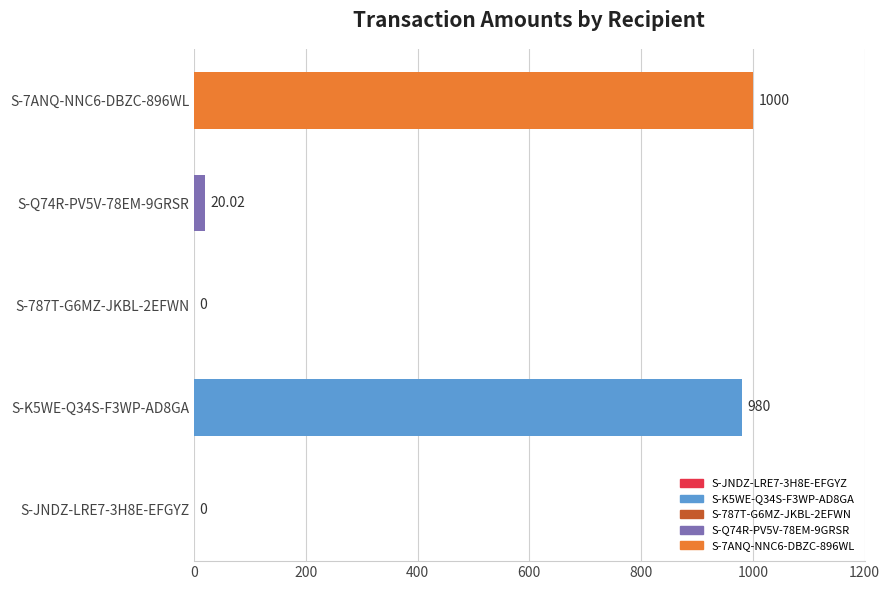

At which label is the value closest to 500?

S-Q74R-PV5V-78EM-9GRSR